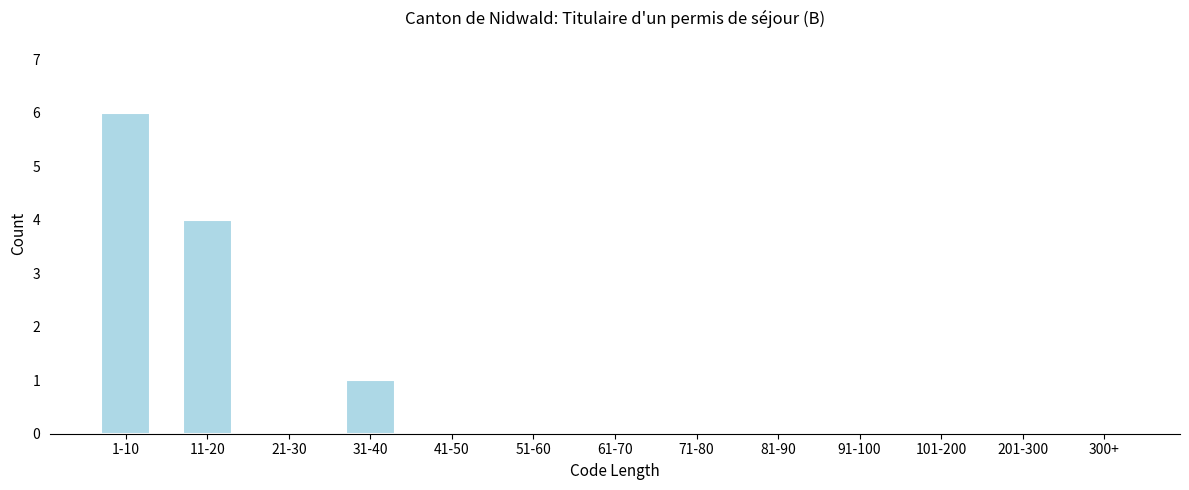

Reading left to right, transcribe all the data shown in this chart.

1-10=6	11-20=4	21-30=0	31-40=1	41-50=0	51-60=0	61-70=0	71-80=0	81-90=0	91-100=0	101-200=0	201-300=0	300+=0